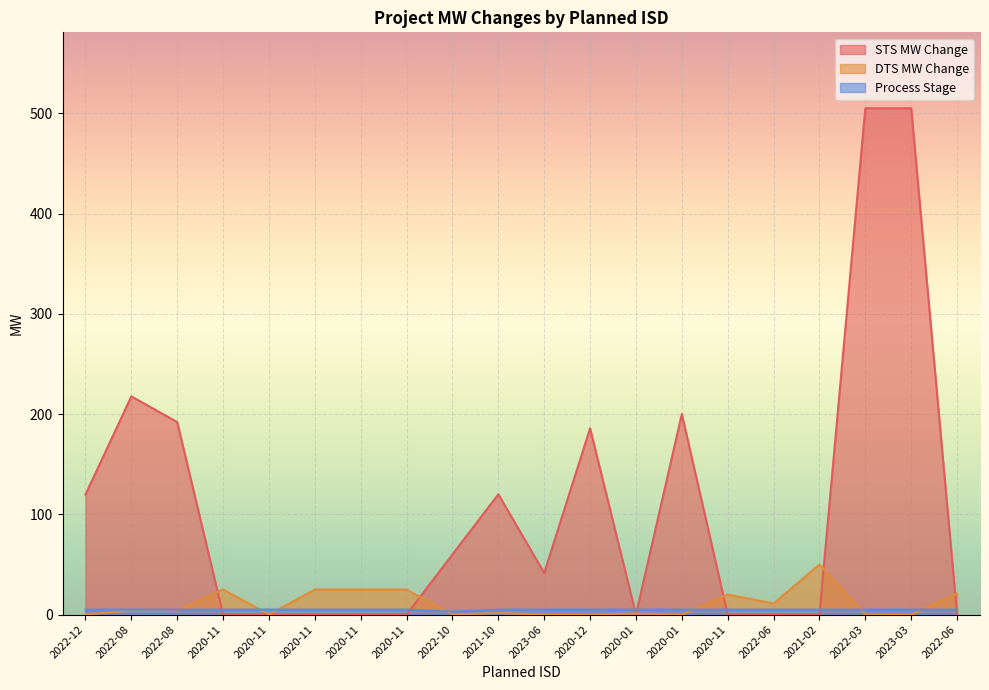

In STS MW Change, how many points are lower than both neighbors (excluding endpoints)?

2